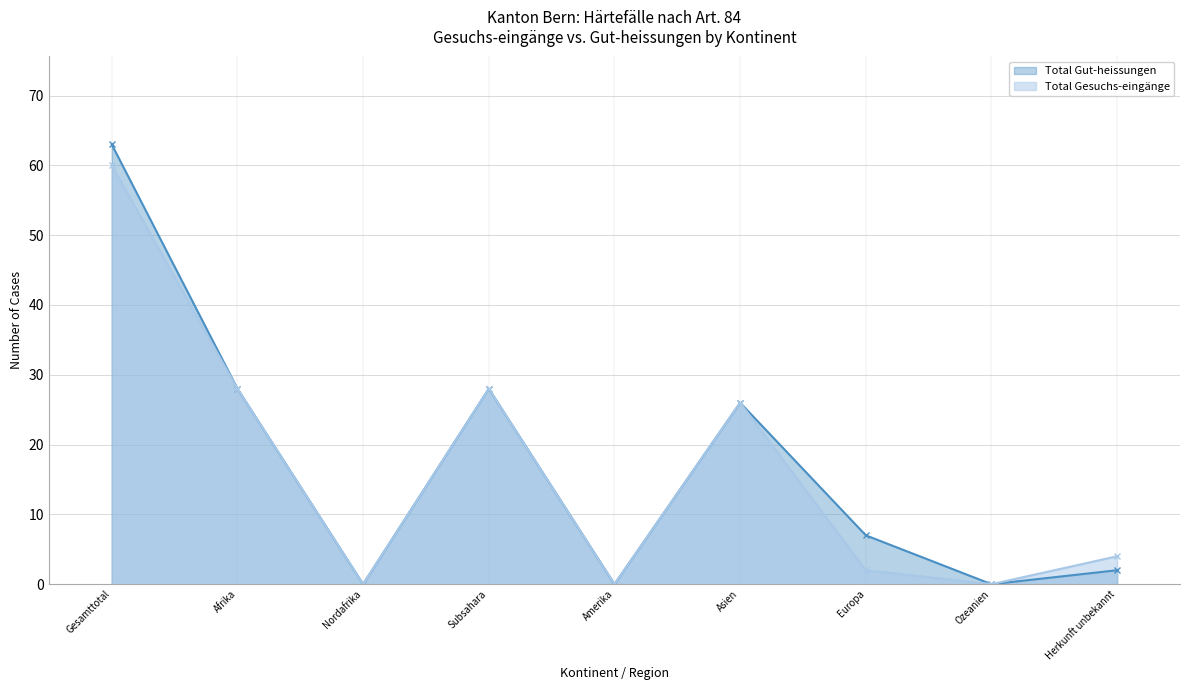

What are all the series names shown in the legend?

Total Gut-heissungen, Total Gesuchs-eingänge